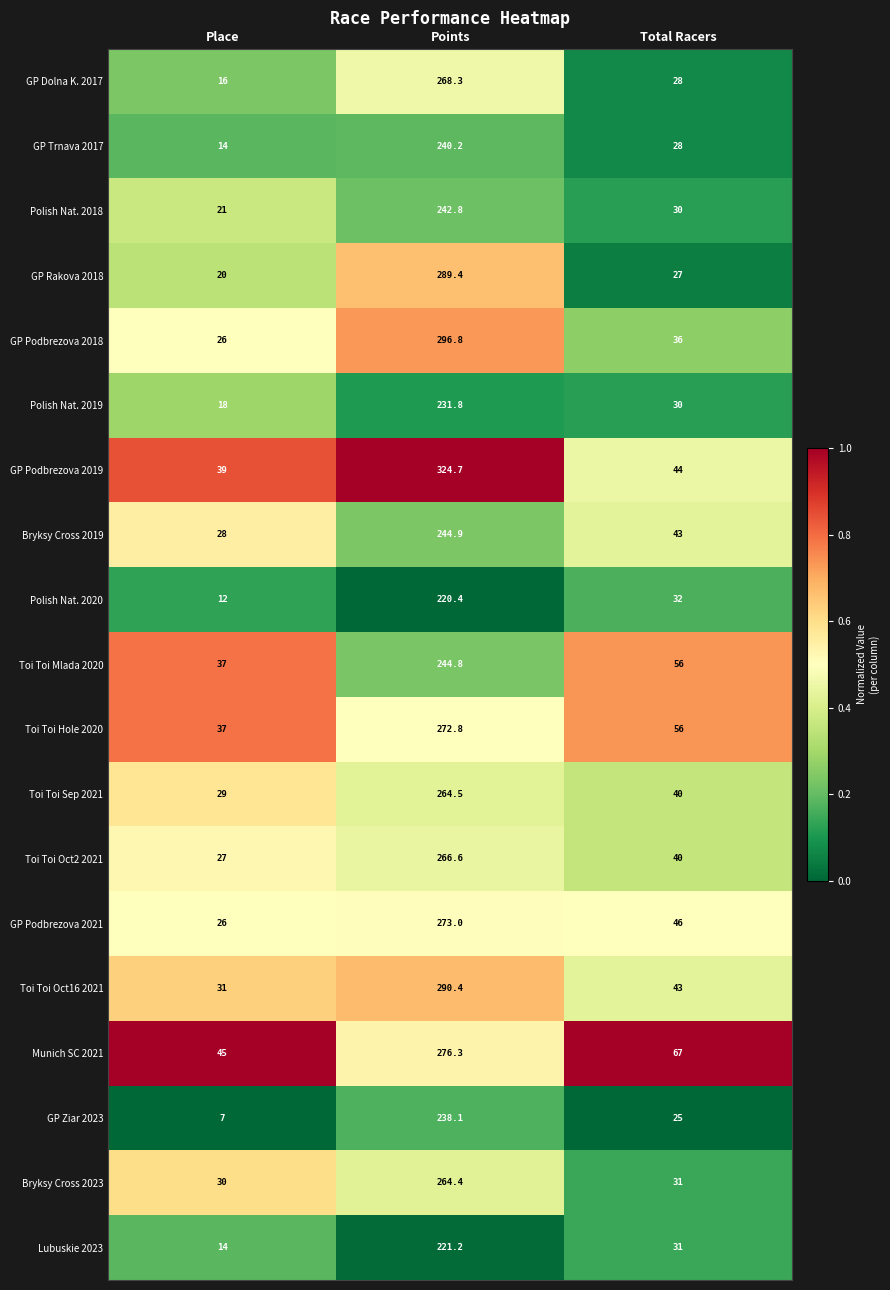

Where is GP Podbrezova 2018 nearest to the value 161?

Total Racers